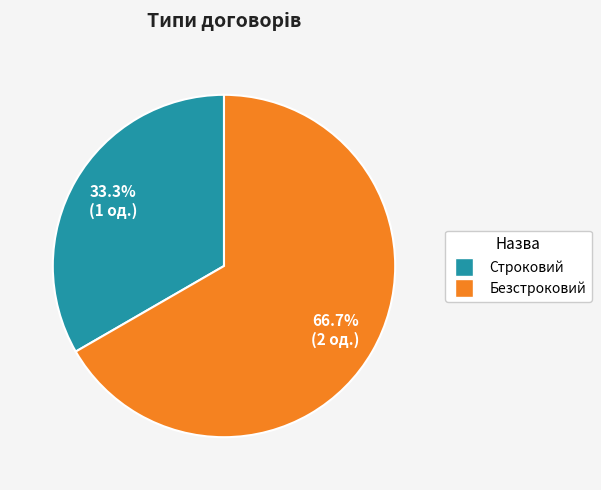

Combined, what portion of the pie is Строковий and Безстроковий?

100.0%